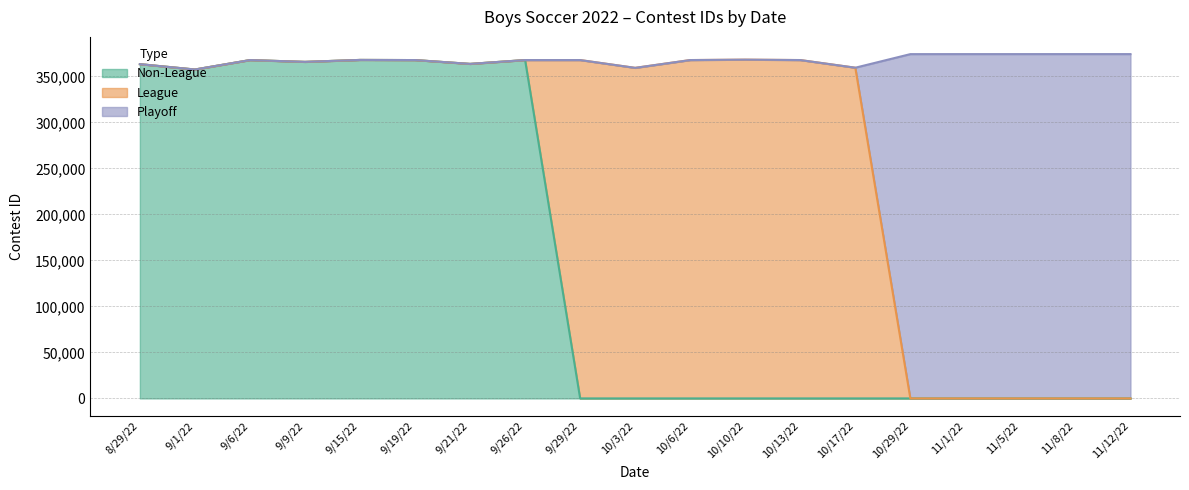

At which category does Playoff reach its first local valley?

9/1/22